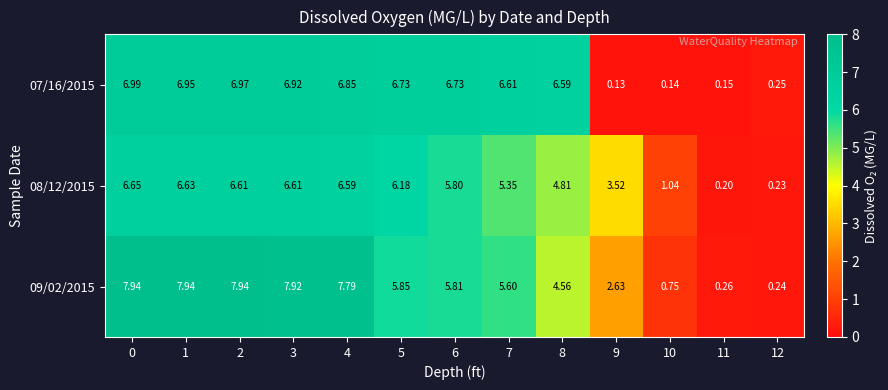

Is the value of 07/16/2015 at 5 greater than the value of 09/02/2015 at 5?

Yes